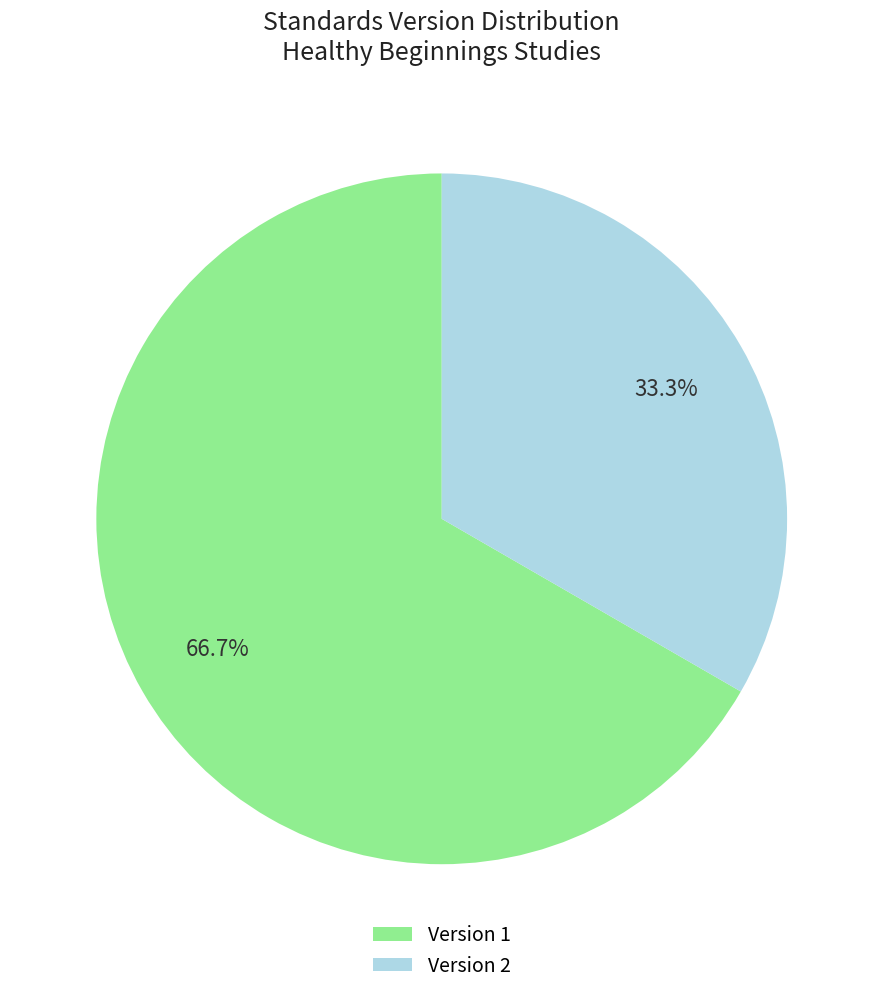

How many segments does this pie chart have?

2